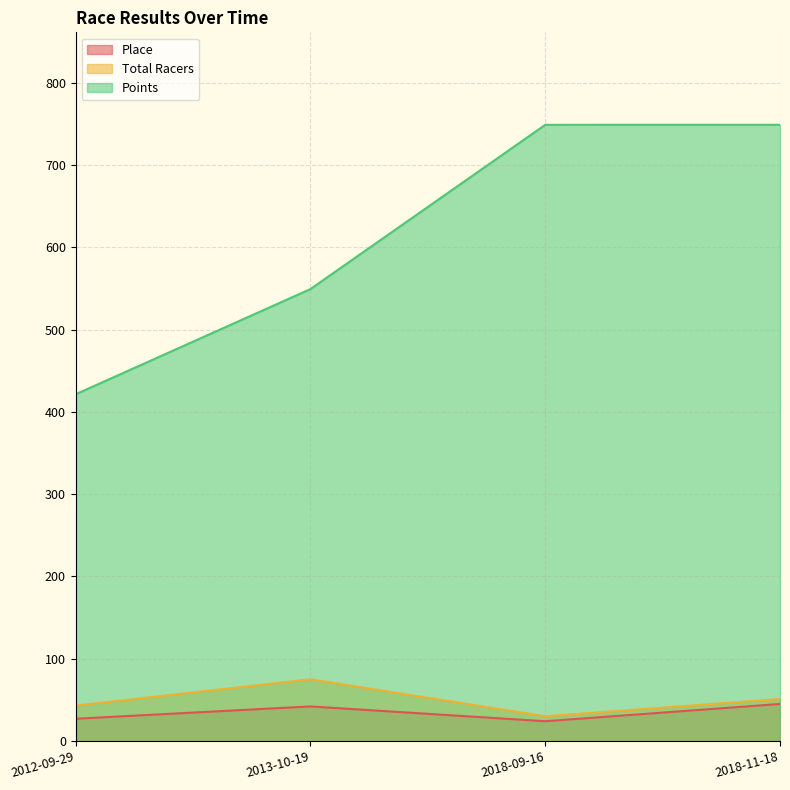

Is it true that Points equals 198.6 at 2012-09-29?

False